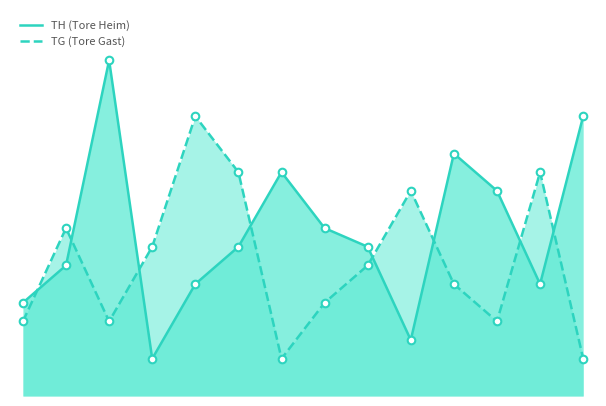

Which series reaches the maximum Y coordinate?

TH (Tore Heim)